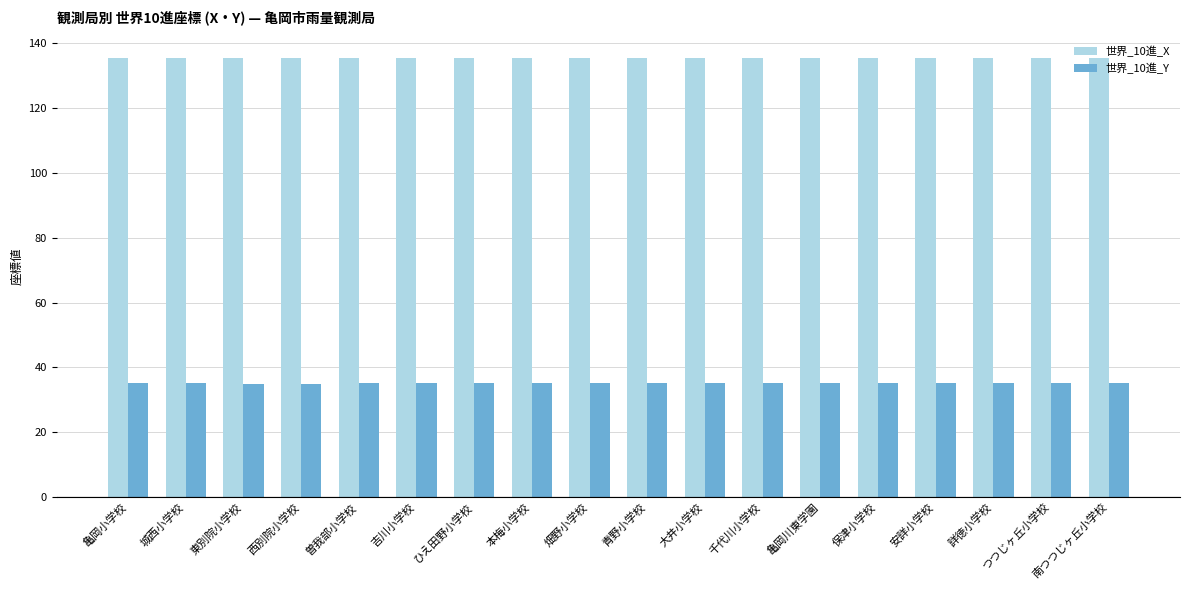

True or false: 世界_10進_X has a value of 42.0 at 千代川小学校.

False